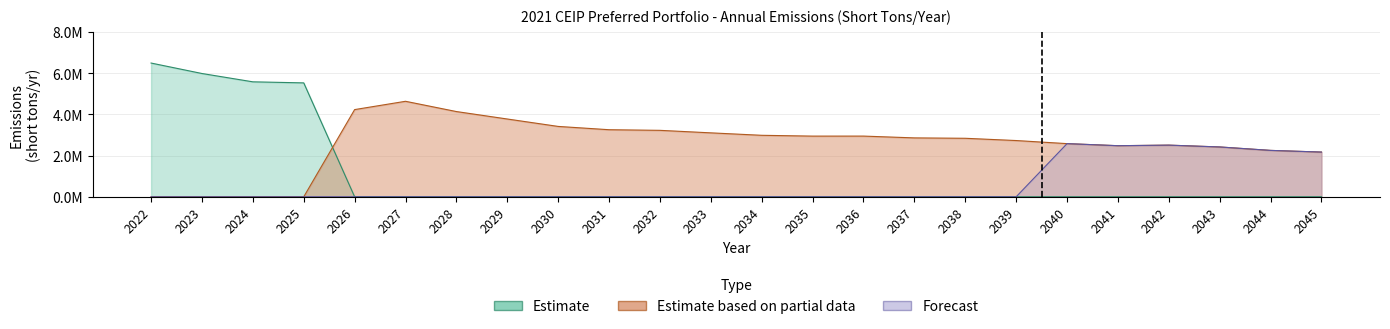

Rank the series at 2040 from lowest to highest value.

Estimate, Estimate based on partial data, Forecast